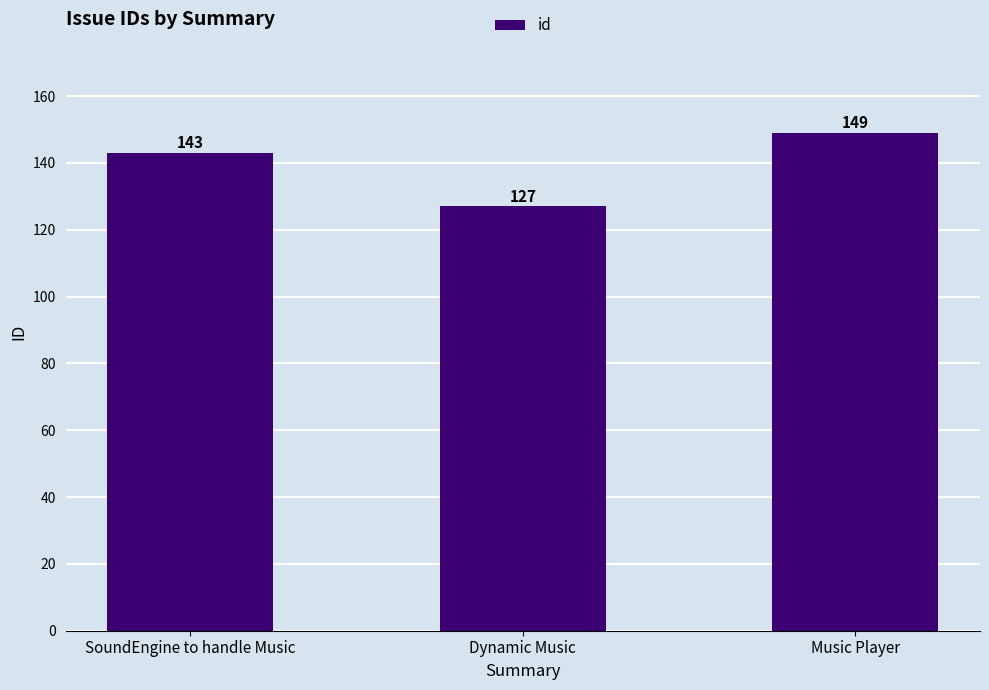

What position from the left is Dynamic Music?

2